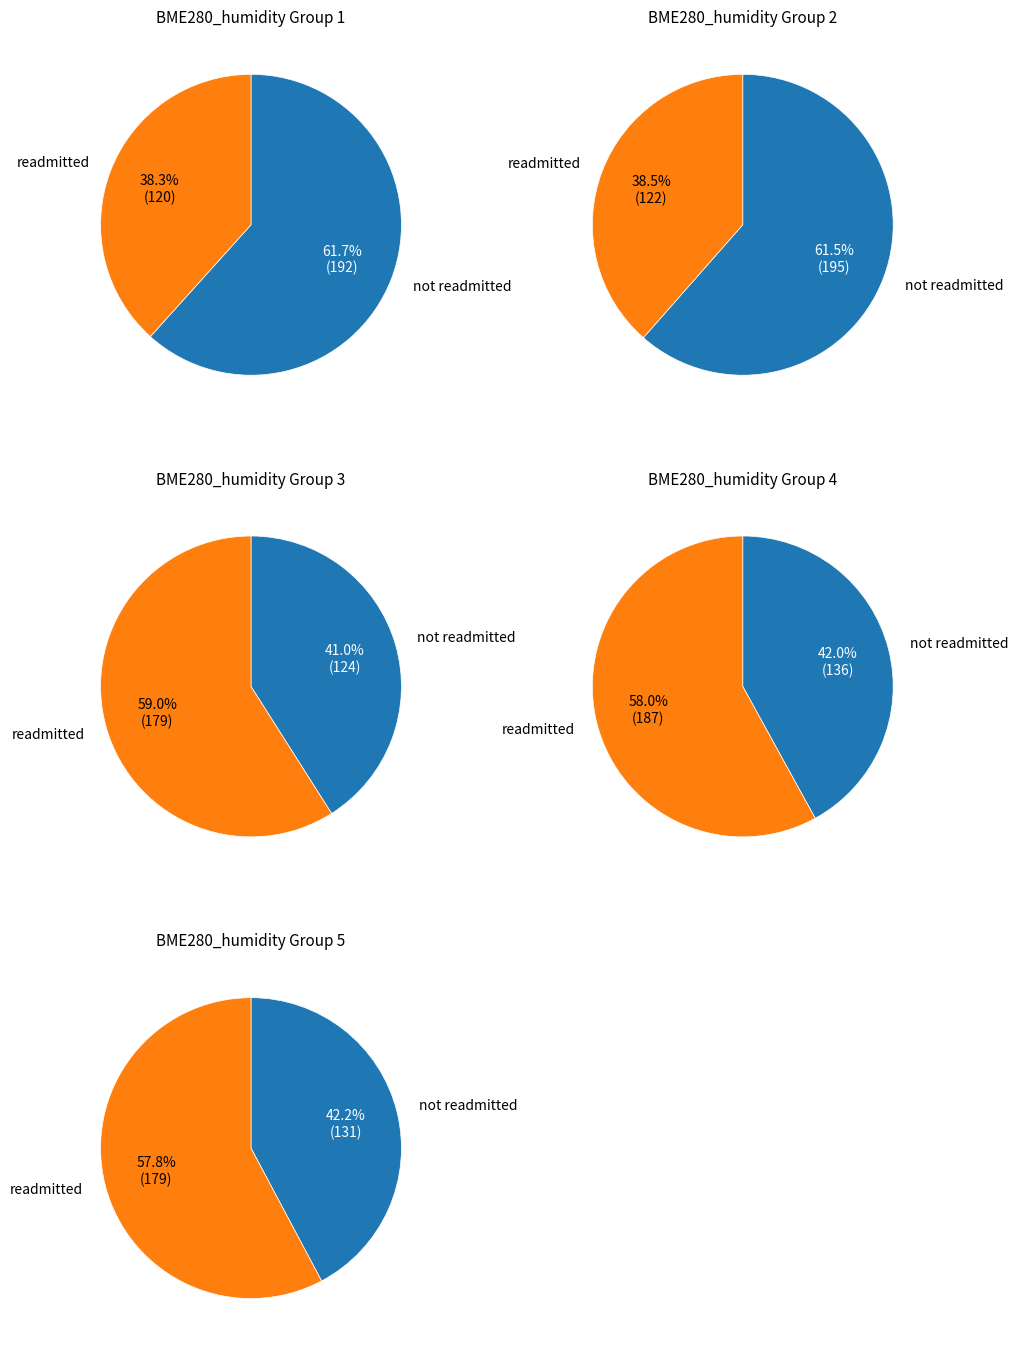

Rank the series by their maximum value, from lowest to highest.

readmitted, not readmitted